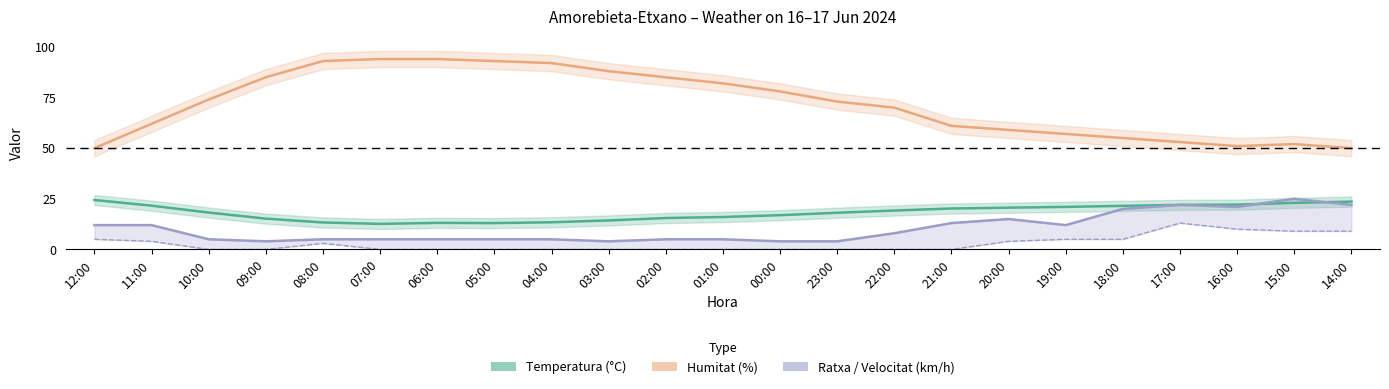

What is the sum of the Temperatura (°C) values at 12:00 and 10:00?

42.6